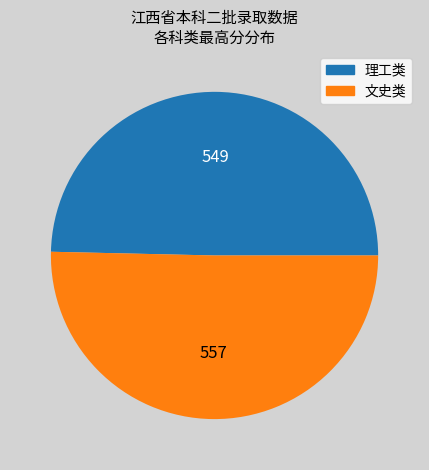

How many slices are in this pie chart?

2